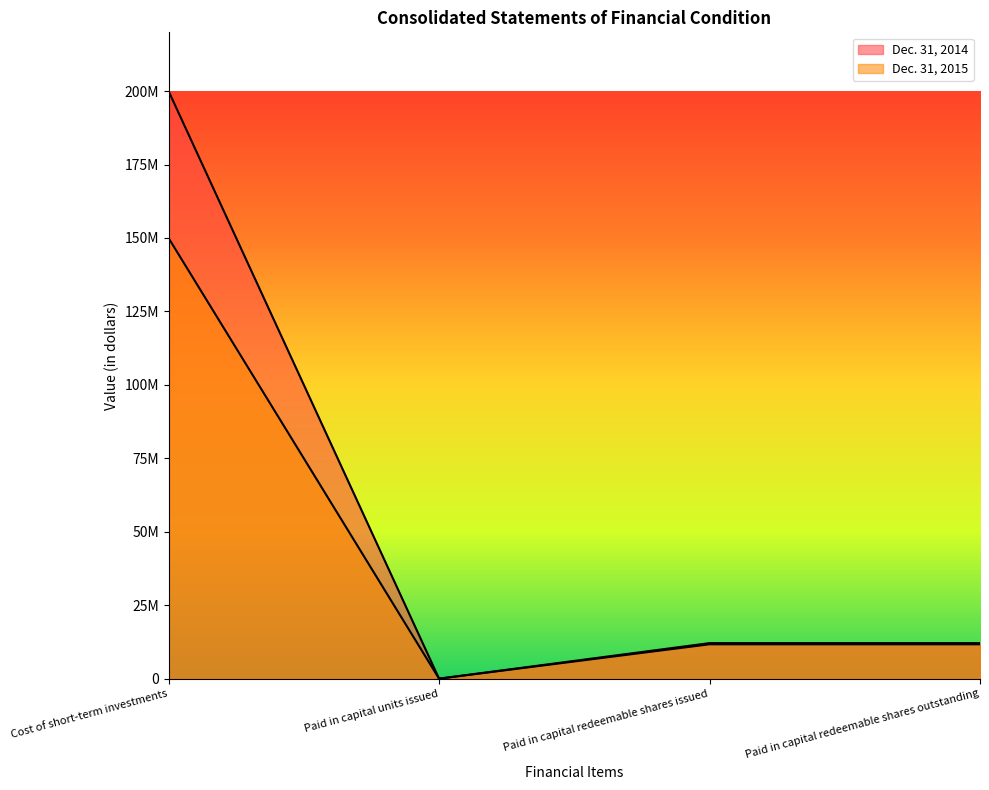

Rank the series at Paid in capital redeemable shares issued from highest to lowest value.

Dec. 31, 2015, Dec. 31, 2014